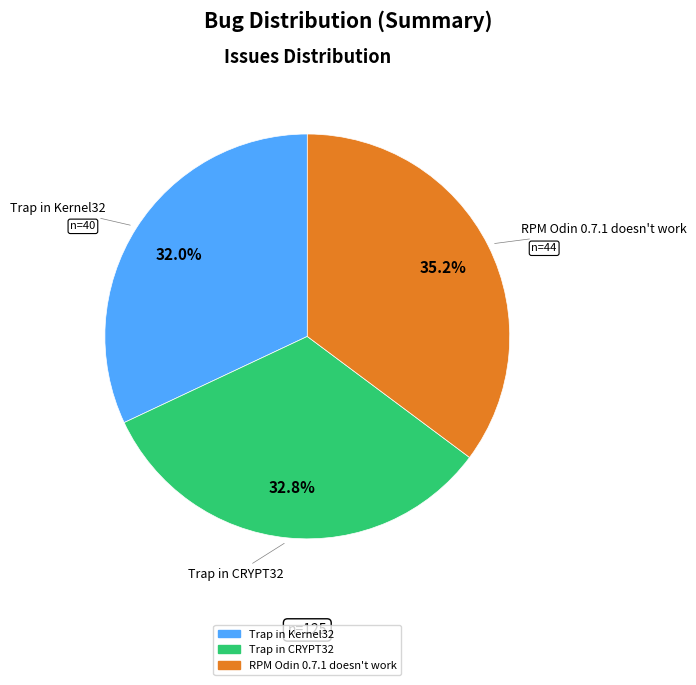

To the nearest percent, what is the average slice percentage?

33%